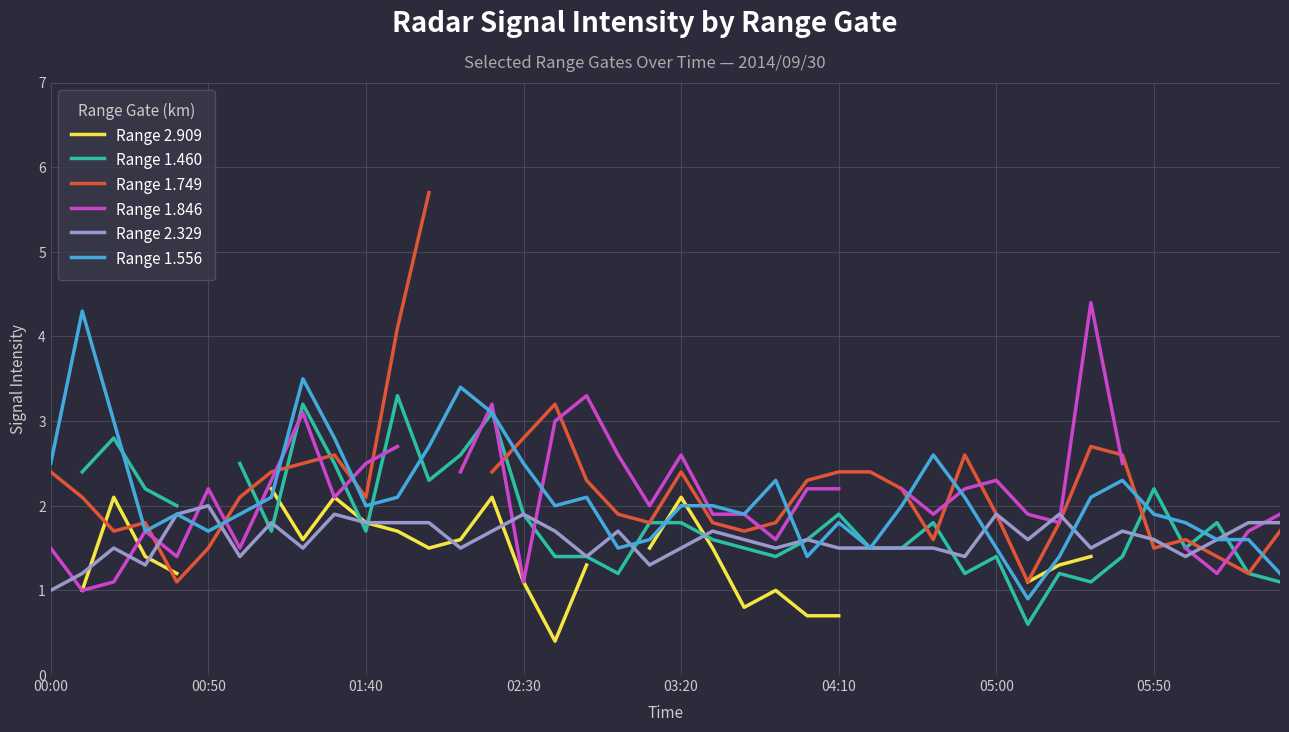

Is it true that Range 2.329 equals 2.0 at 00:50?

True